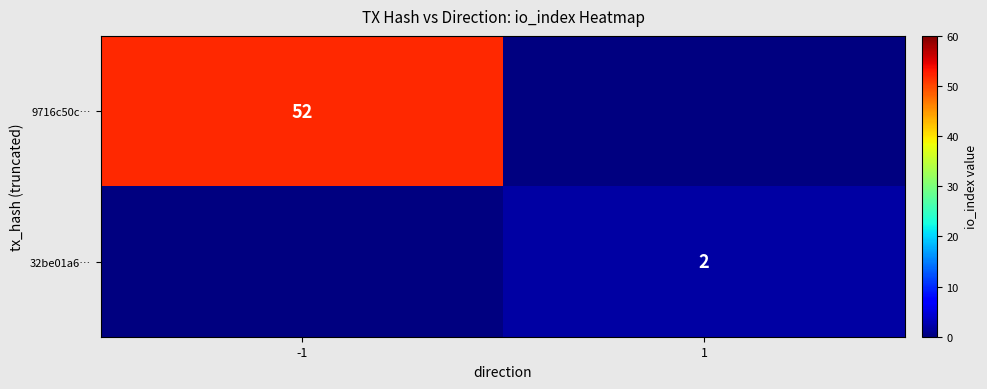

How many categories are shown in the chart?

2